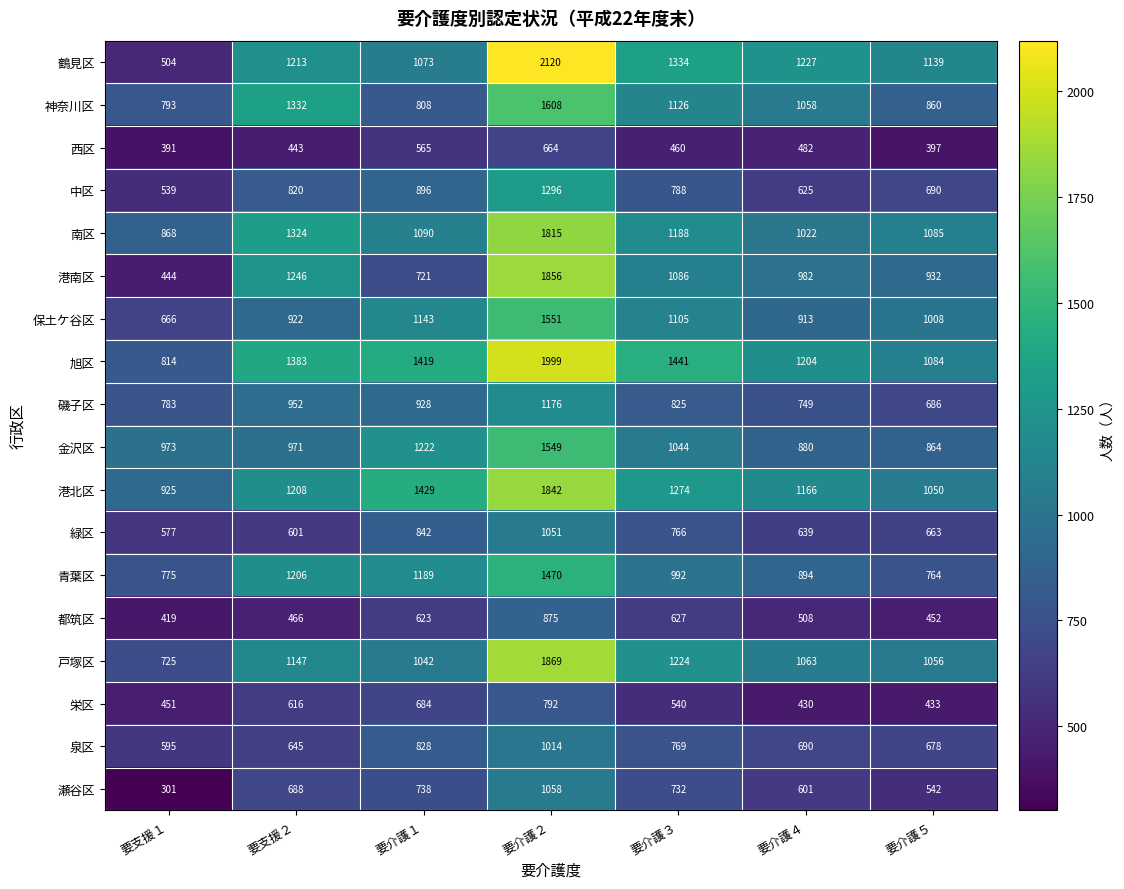

The value of 都筑区 at 要介護４ is 265. True or false?

False